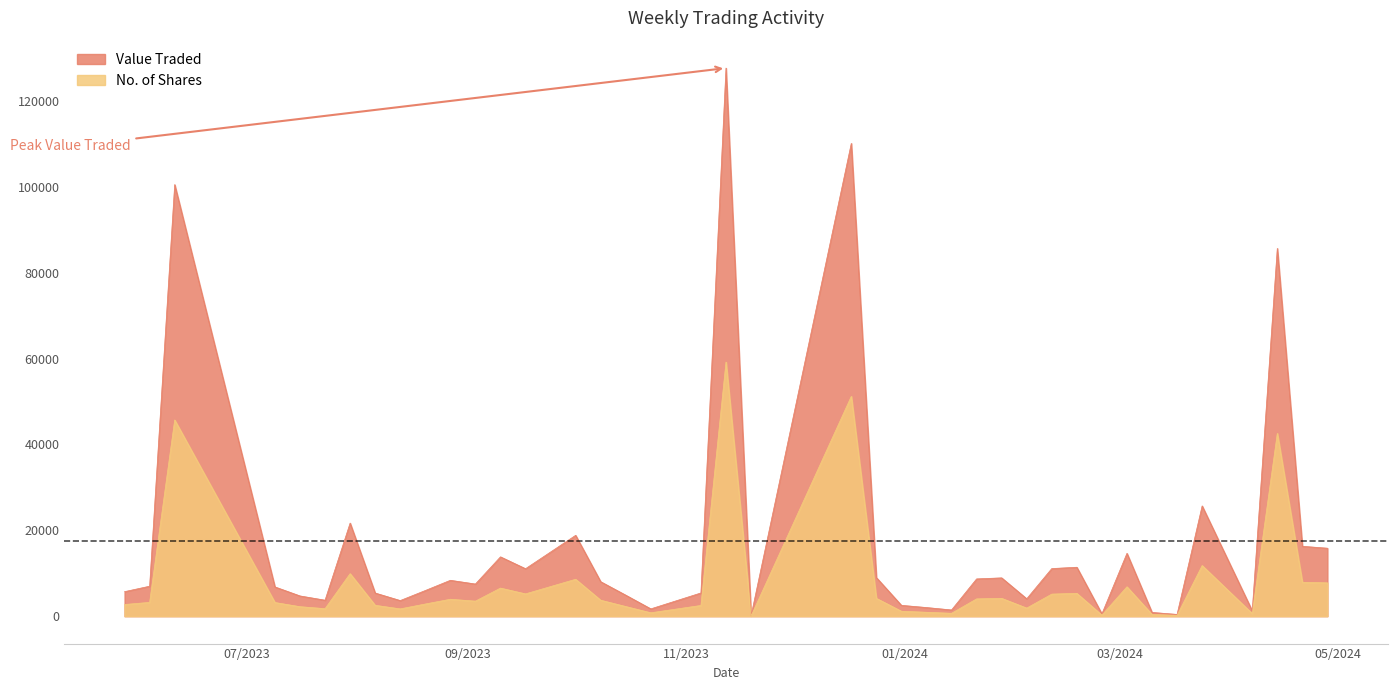

True or false: No. of Shares and Value Traded intersect in this chart.

False